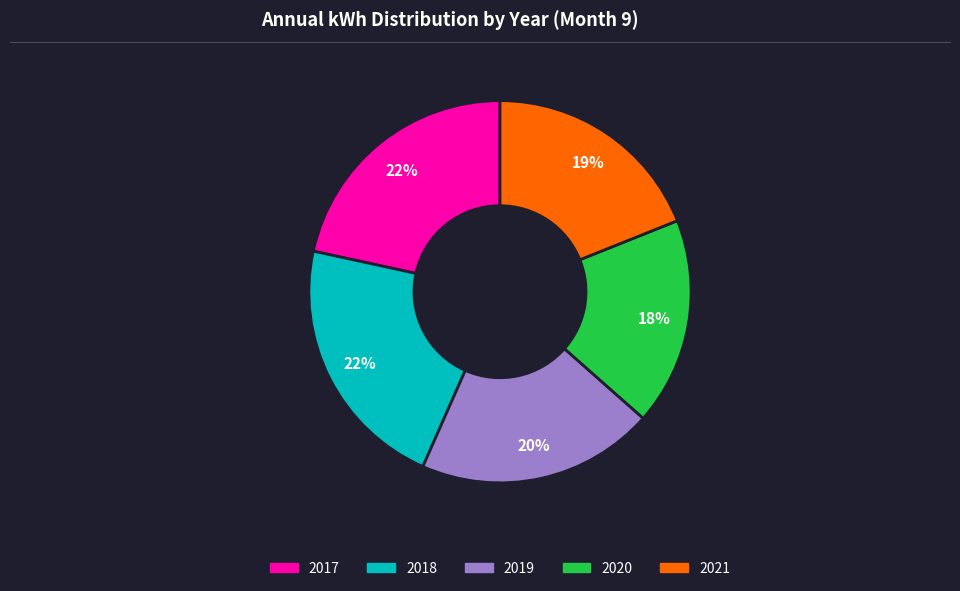

How many slices are in this pie chart?

5